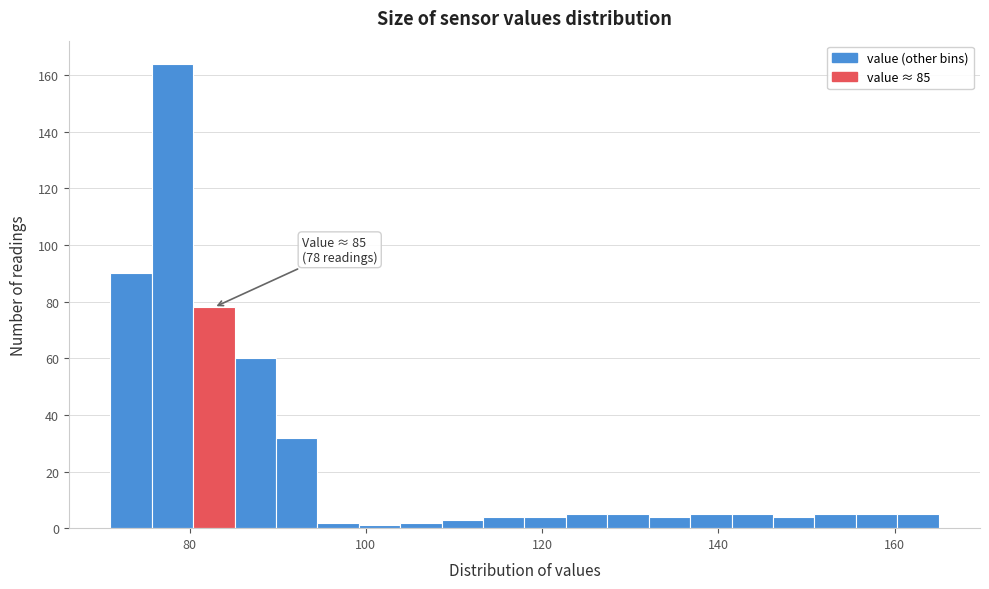

Read against the x-axis, roughly where is the centre of the tallest bar?

78